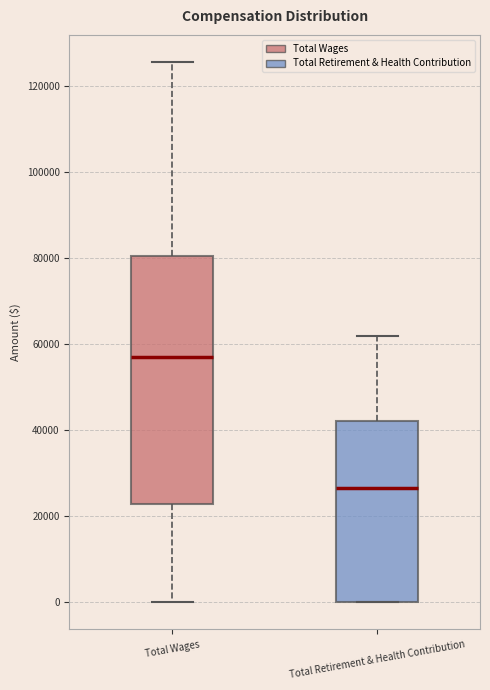

Reading left to right, read every box against the y-axis: the position of its median line, the range the box covers, and the ends of its whiskers. The values are not printed on the chart, so give them approximately, as read against the axis.

Total Wages: median 56000, box 22000 to 80000, whiskers 0 to 126000
Total Retirement & Health Contribution: median 26000, box 0 to 42000, whiskers 0 to 62000